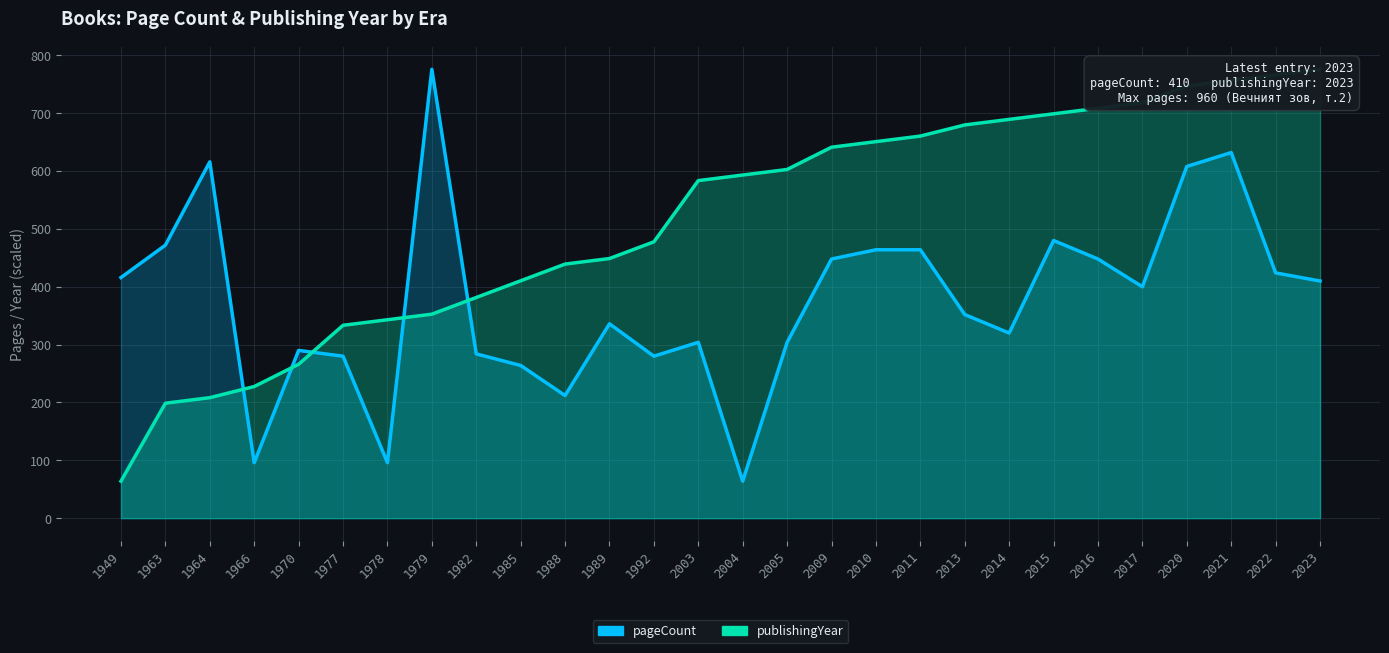

Between which two adjacent categories do publishingYear and pageCount first intersect?

1964 and 1966